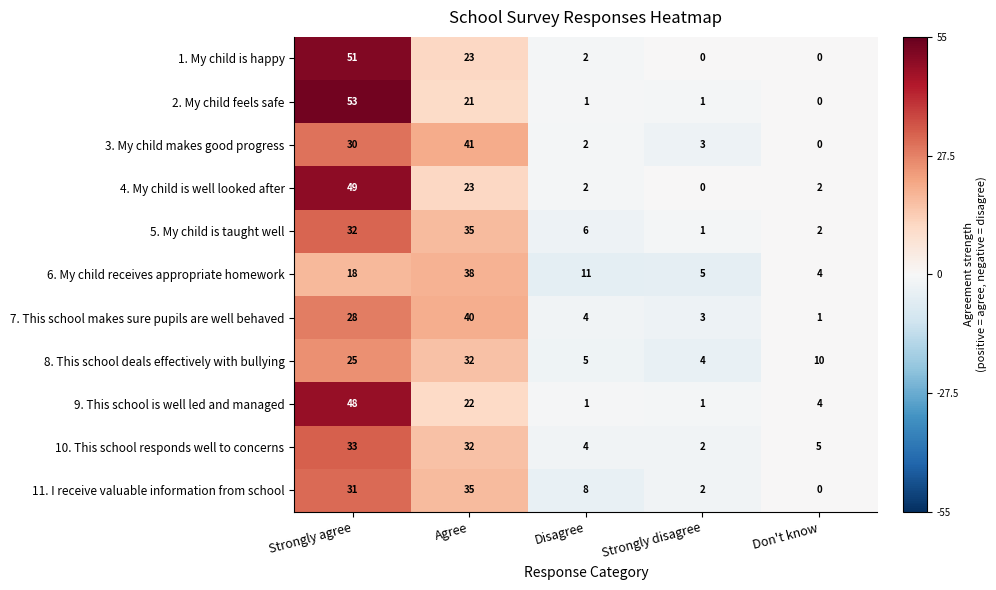

The value of 8. This school deals effectively with bullying at Agree is 47. True or false?

False